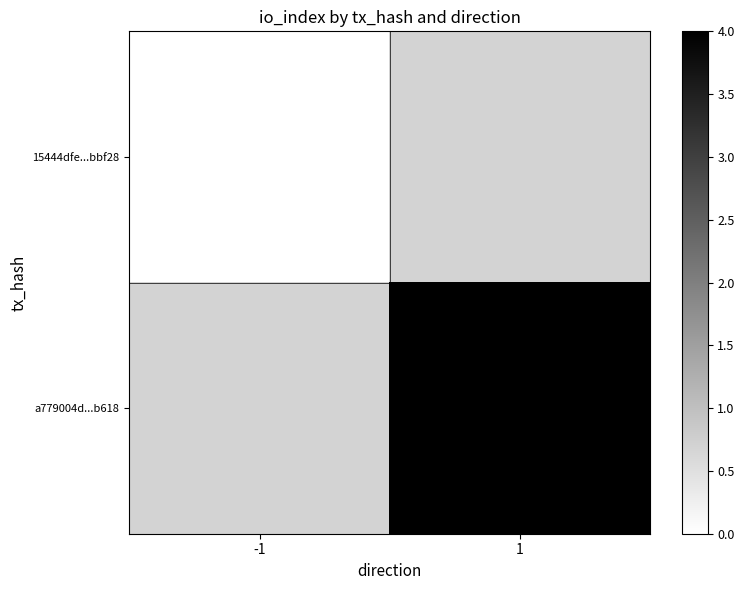

Which has a higher value, -1 or 1?

1